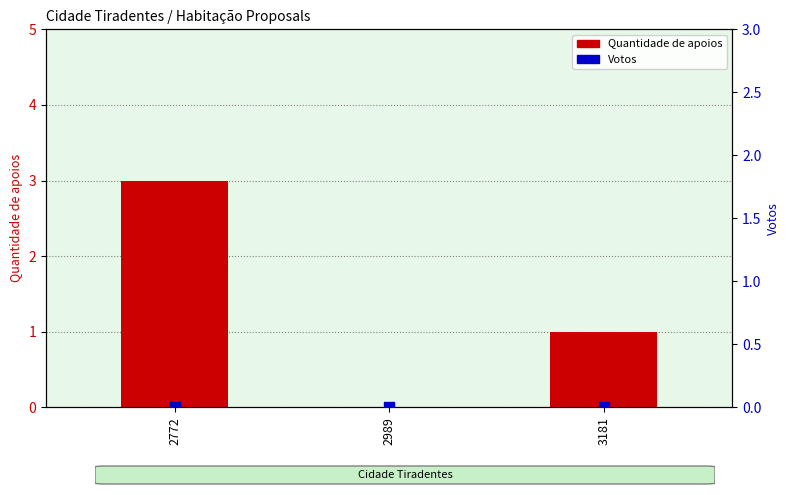

Which series has the largest total across all categories?

Quantidade de apoios